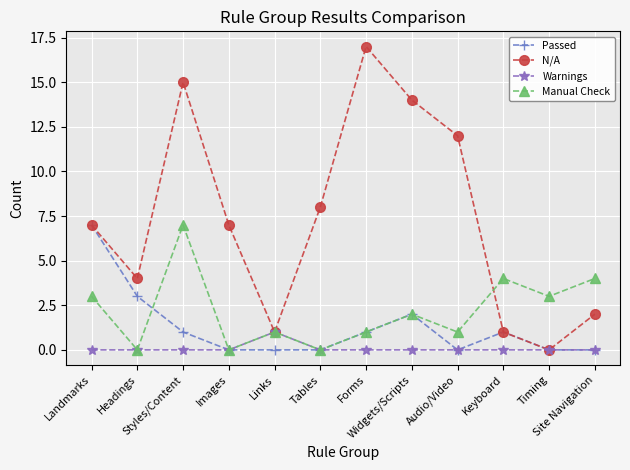

At which category is the sum across all series the highest?

Styles/Content